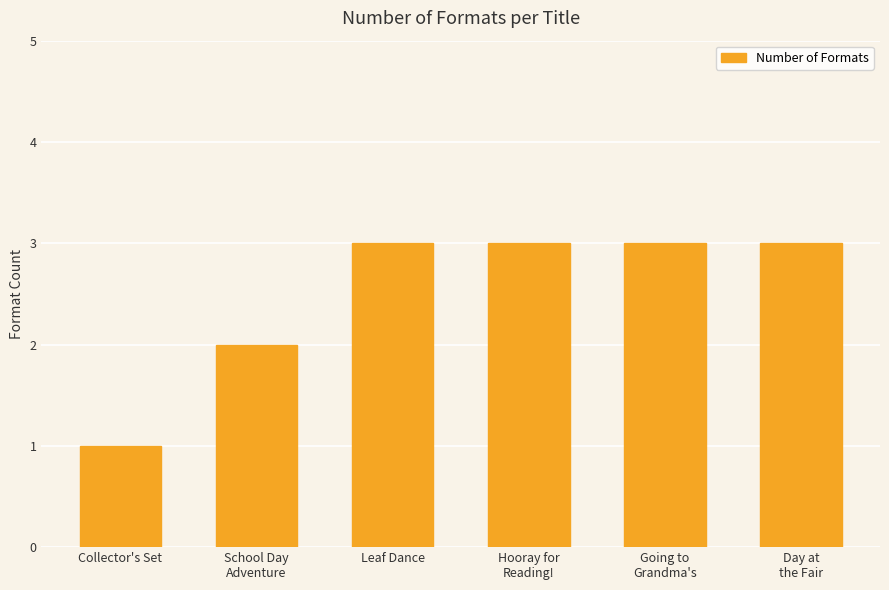

Approximately how many times larger is the value at Leaf Dance compared to Collector's Set?

3.0